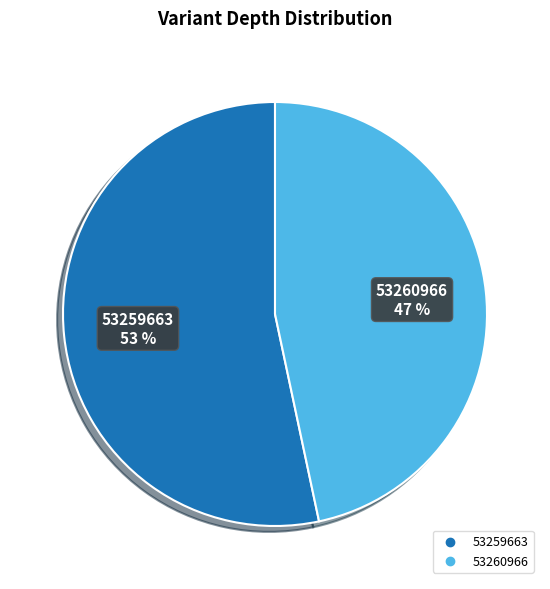

To the nearest percent, what percentage of the pie is 53260966?

47%